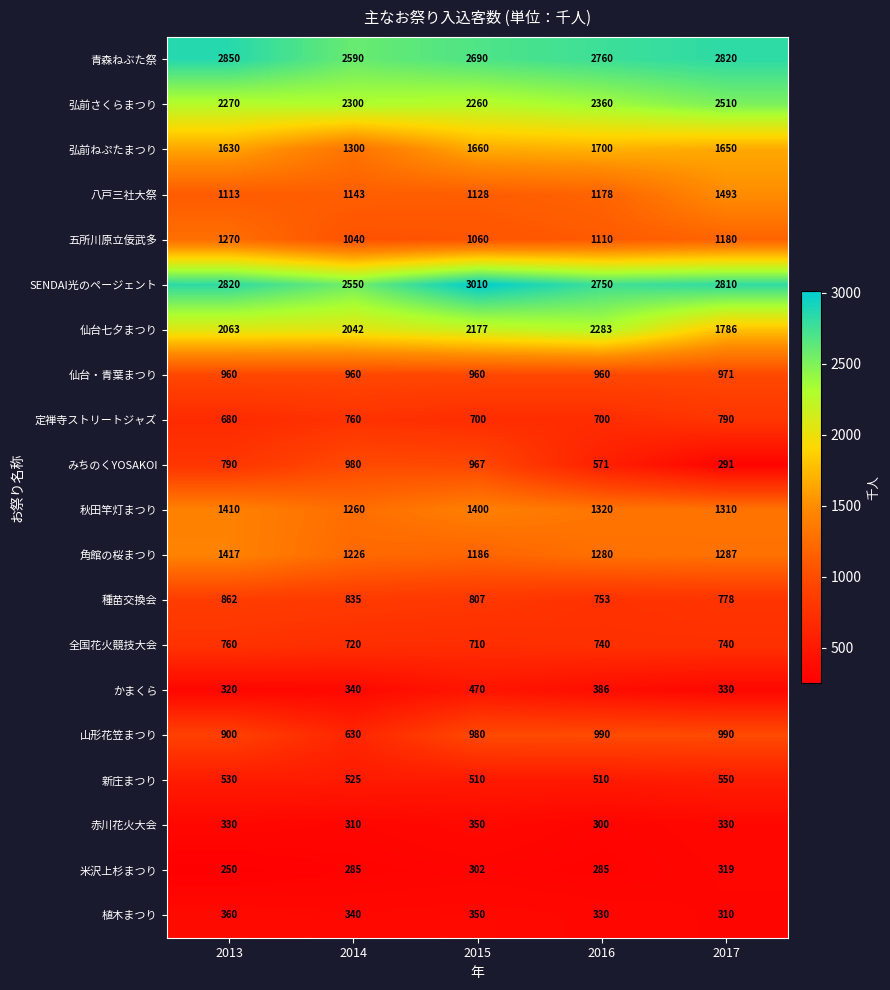

Count the number of categories in the chart.

5